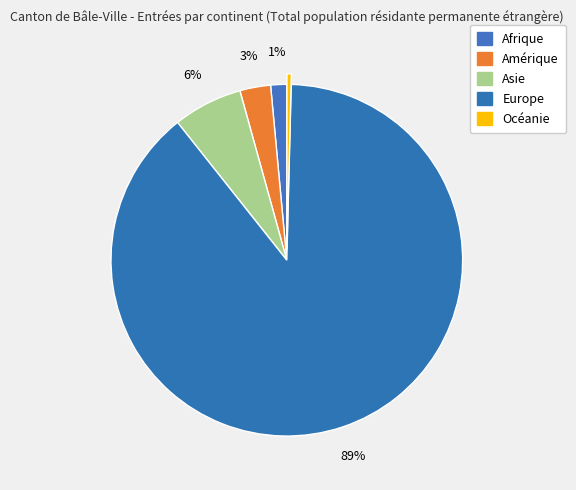

How many segments does this pie chart have?

5